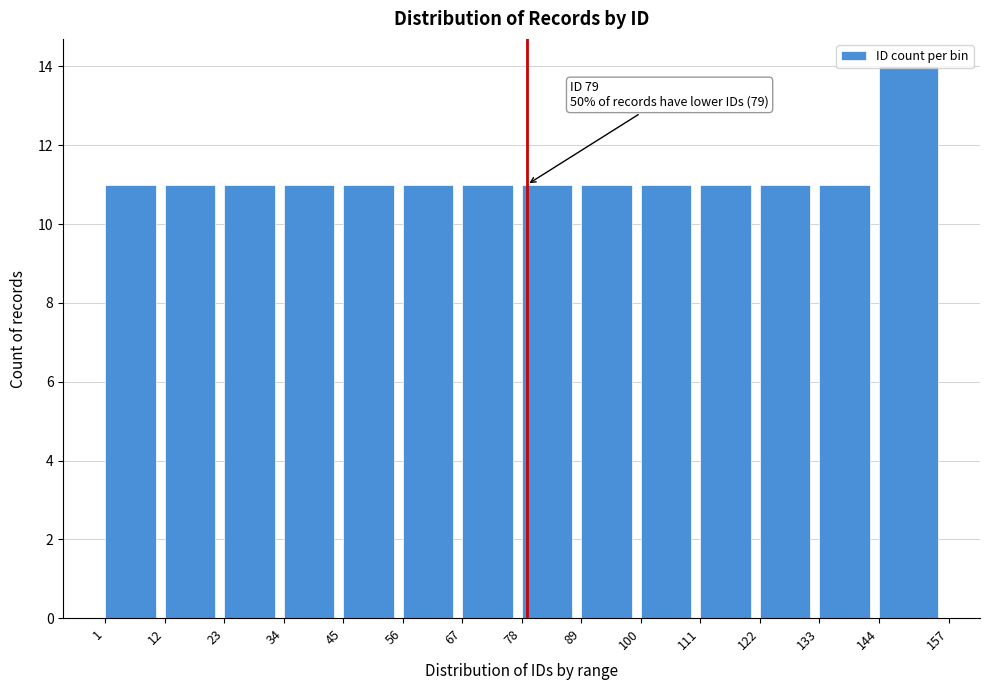

Which range on the x-axis has the tallest bar?

144 to 157